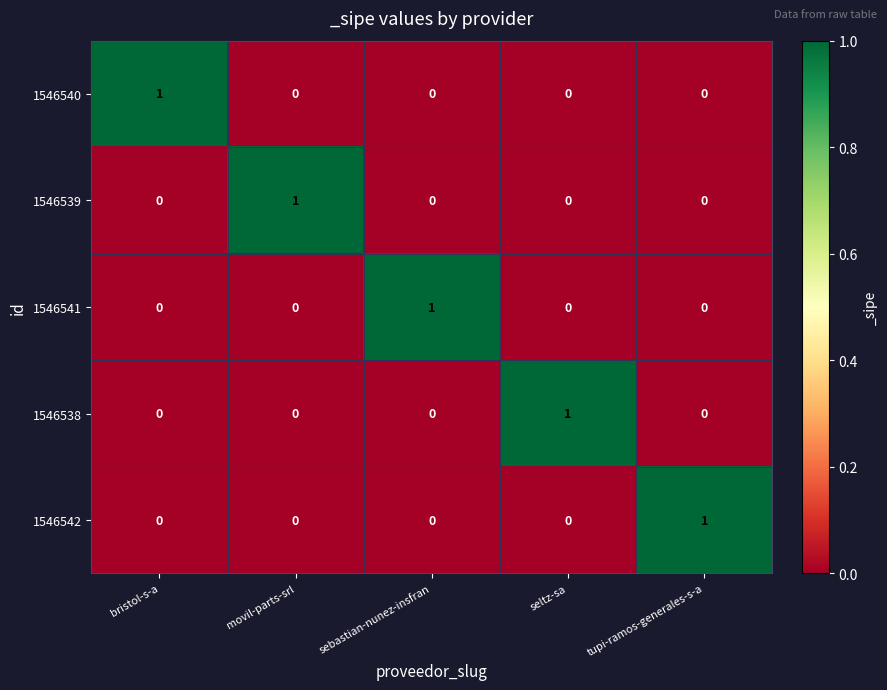

How many 1546540 values are between 0 and 1?

5